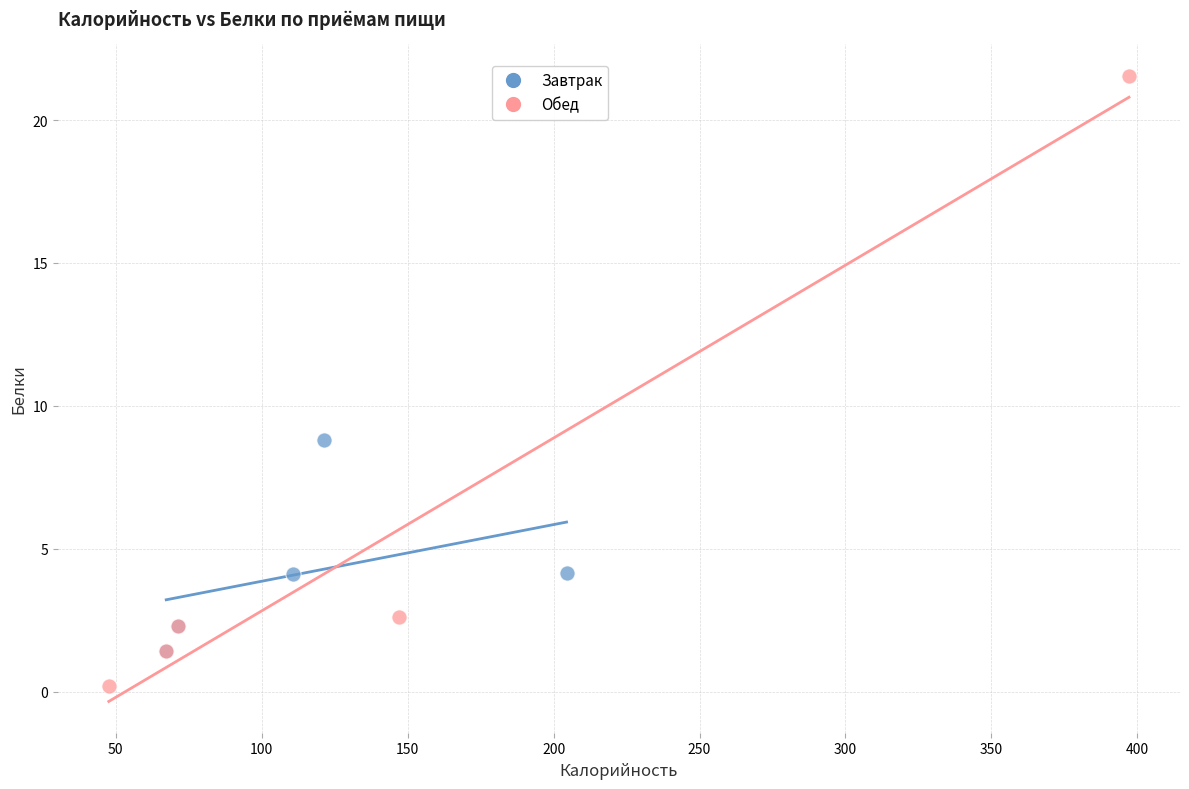

Which series reaches the maximum Y coordinate?

Обед